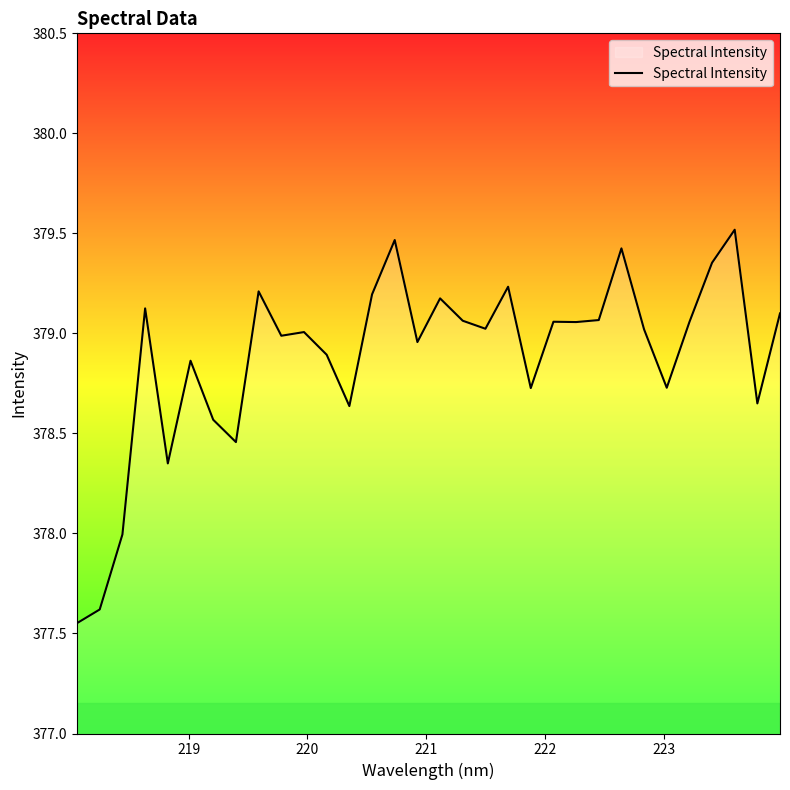

What is the maximum value shown in the chart?

379.5